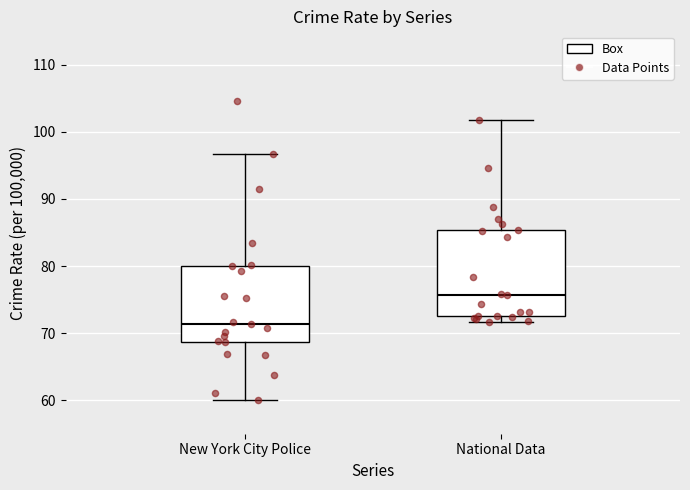

Reading left to right, transcribe this box plot: for each box, give where its median line is, the range the box spans, and where its two whiskers end, as read against the y-axis. The values are not printed on the chart, so give them approximately, as read against the axis.

New York City Police: median 71, box 69 to 80, whiskers 60 to 97
National Data: median 76, box 73 to 85, whiskers 72 to 102